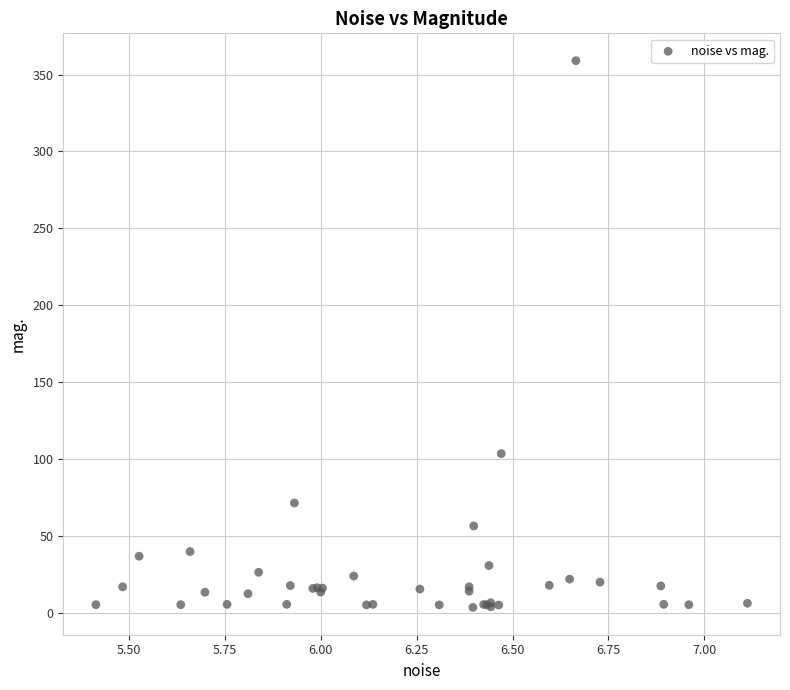

What Y value in the scatter plot is closest to 181?

103.5